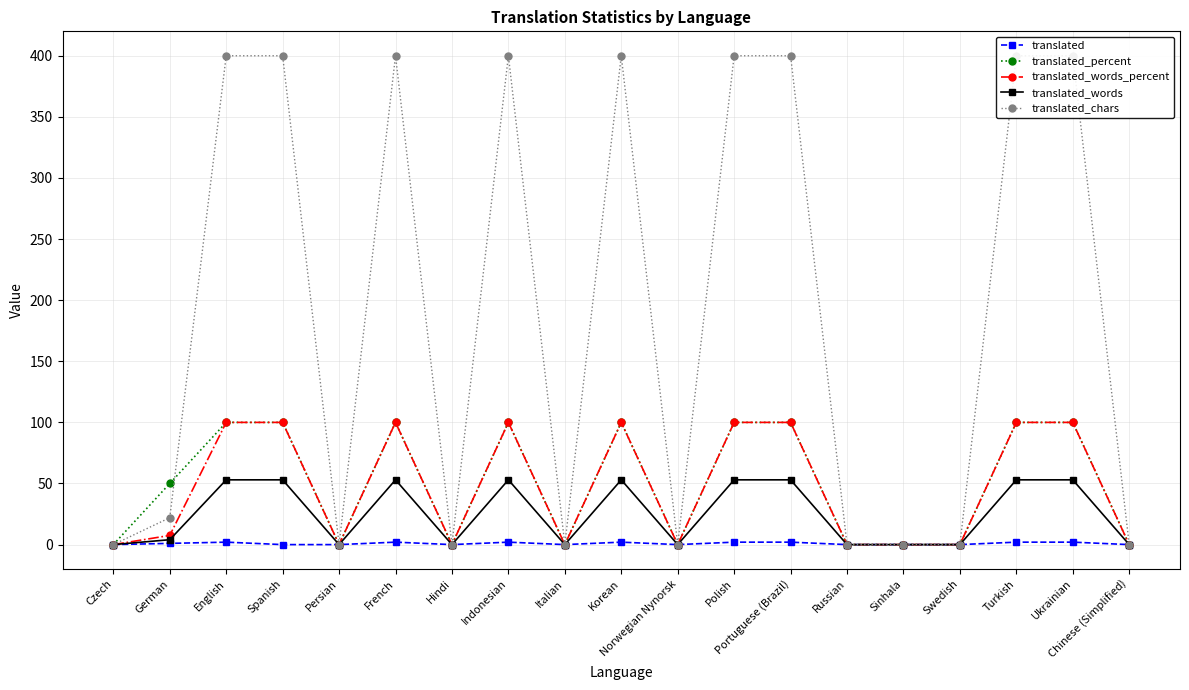

True or false: translated_percent and translated cross at least once.

False